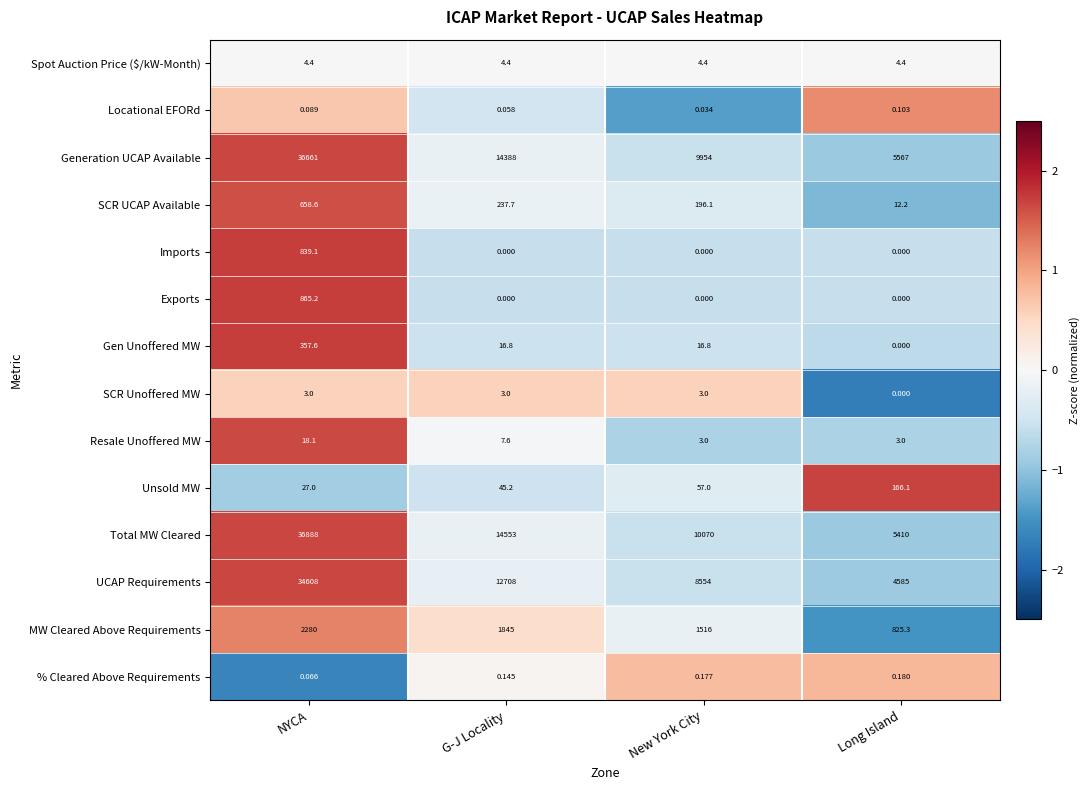

Which series has the largest range (max minus min)?

Total MW Cleared